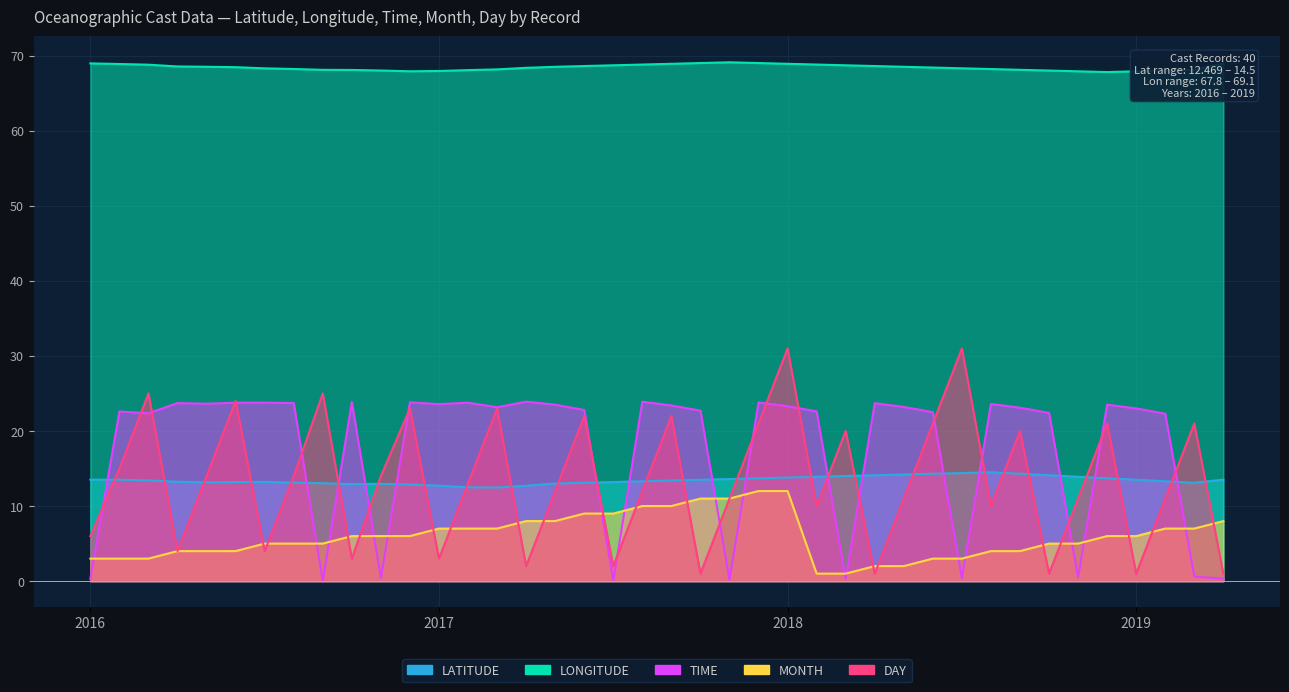

Which series changed the most between 2018 and 2019?

DAY